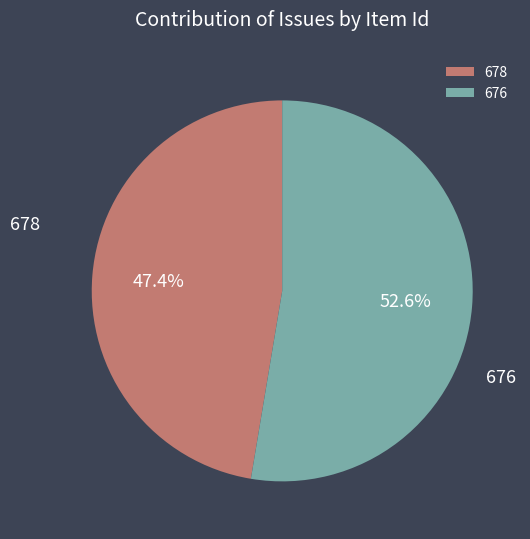

To the nearest percent, what percentage of the pie is 676?

53%